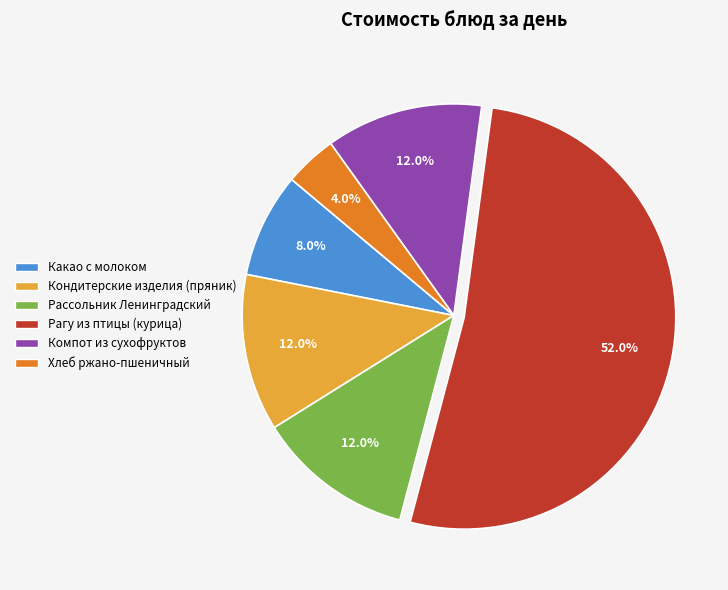

Is there a majority slice in this chart?

Yes